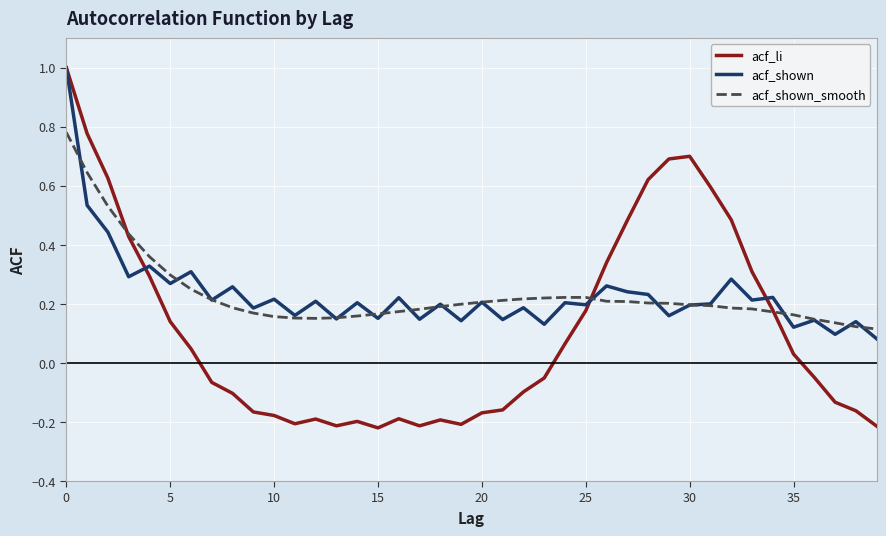

How many distinct data groups are displayed?

3